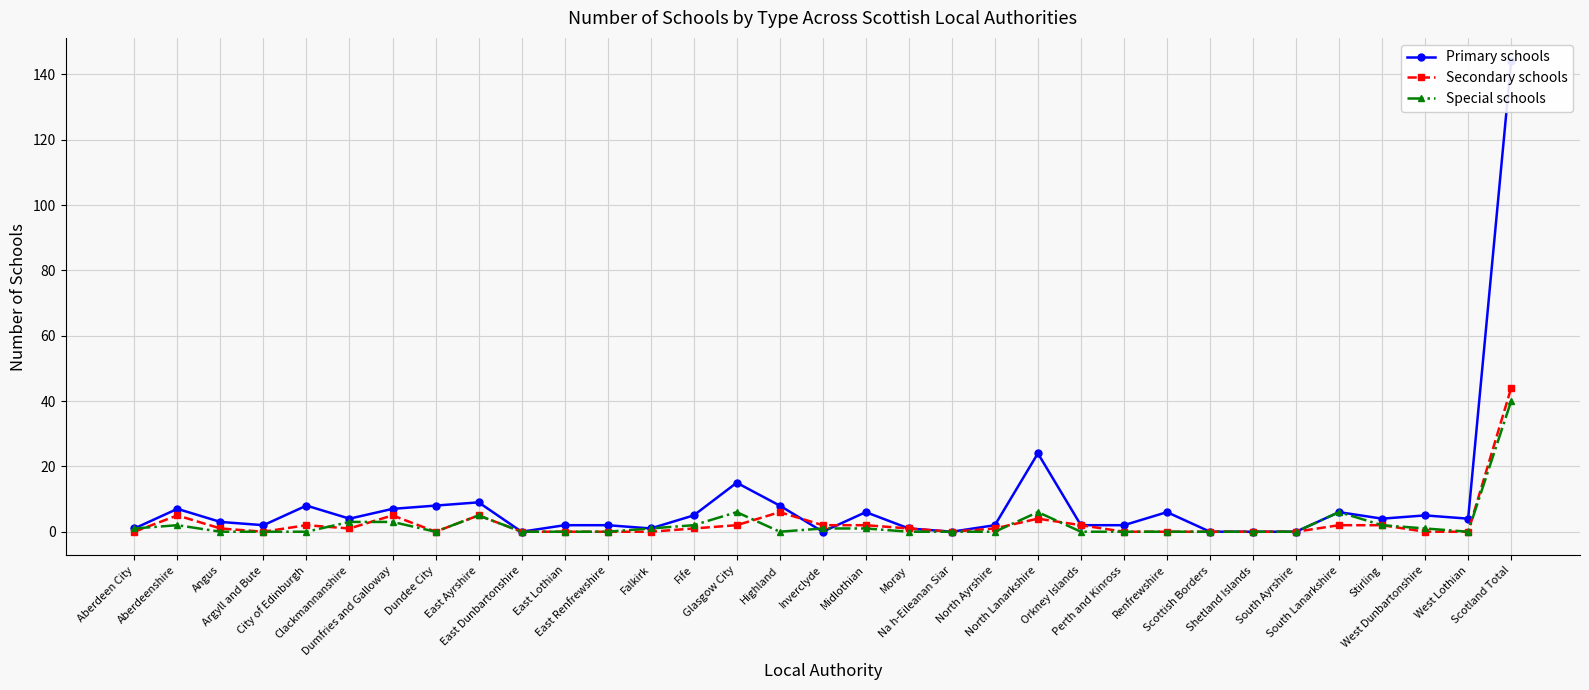

Which series has the largest range (max minus min)?

Primary schools